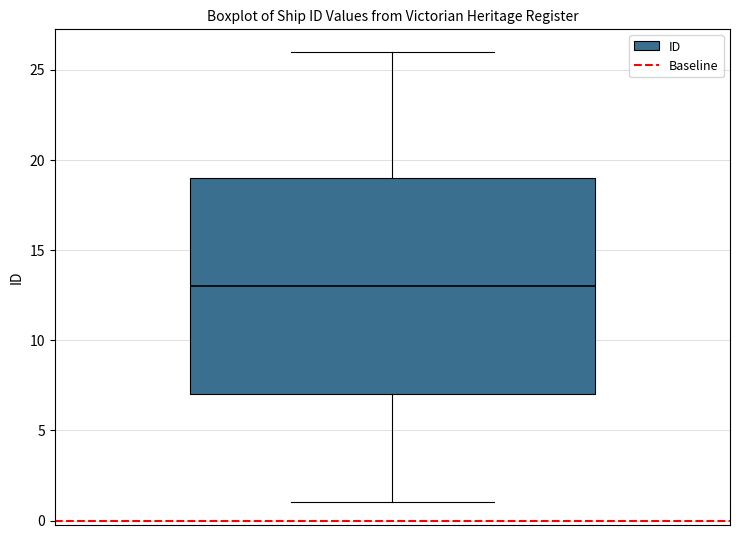

Transcribe this box plot: give where the median line is, the range the box spans, and where the two whiskers end, as read against the y-axis. The values are not printed on the chart, so give them approximately, as read against the axis.

median 13, box 7 to 19, whiskers 1 to 26